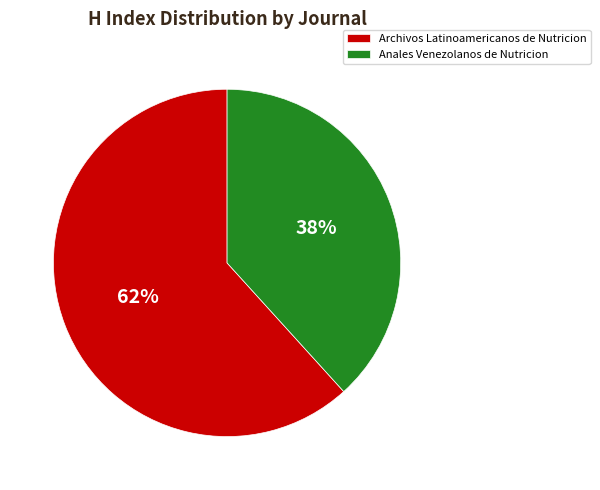

To the nearest percent, what is the combined percentage of Anales Venezolanos de Nutricion and Archivos Latinoamericanos de Nutricion?

100%